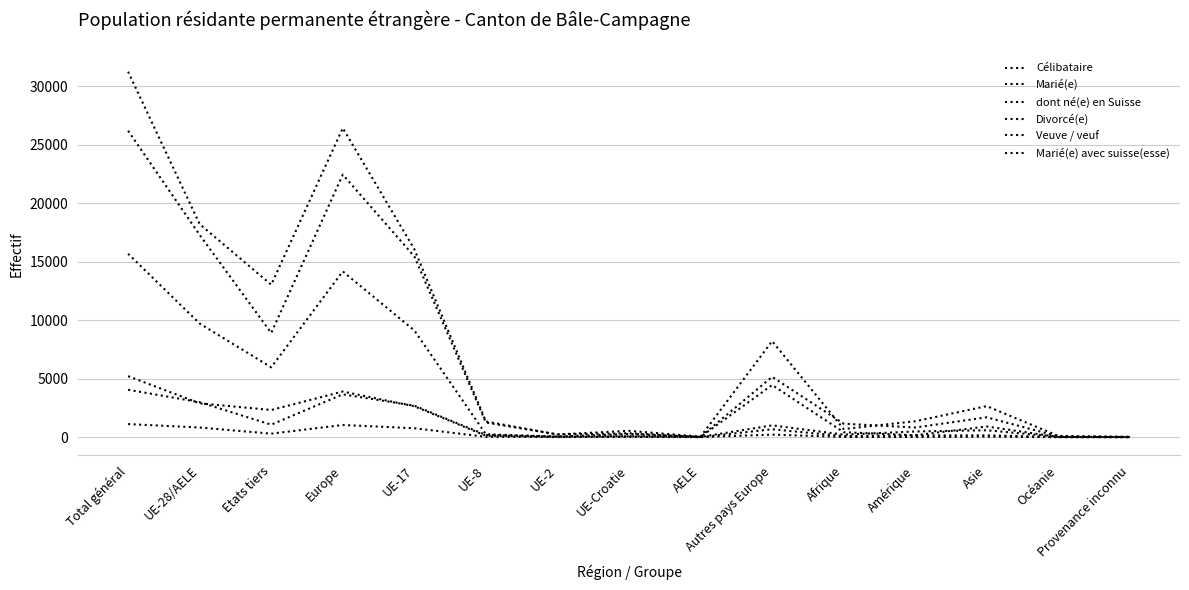

What position from the right is Autres pays Europe?

6